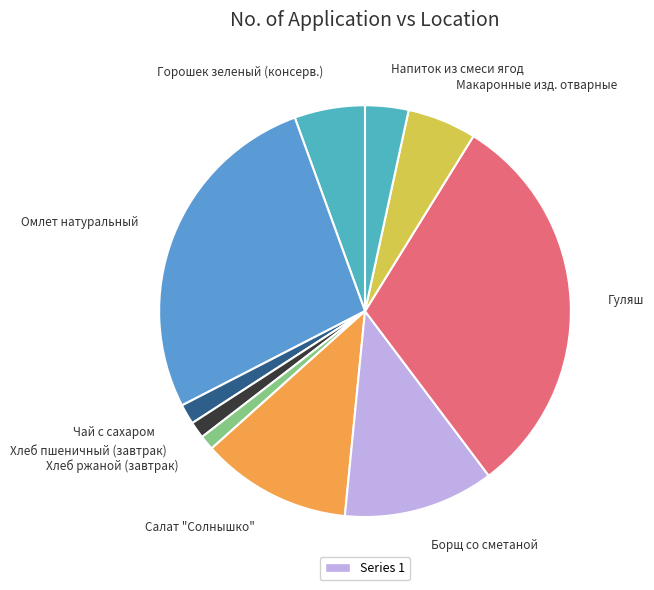

What is the ratio of the value at Напиток из смеси ягод to the value at Горошек зеленый (консерв.)?

0.6